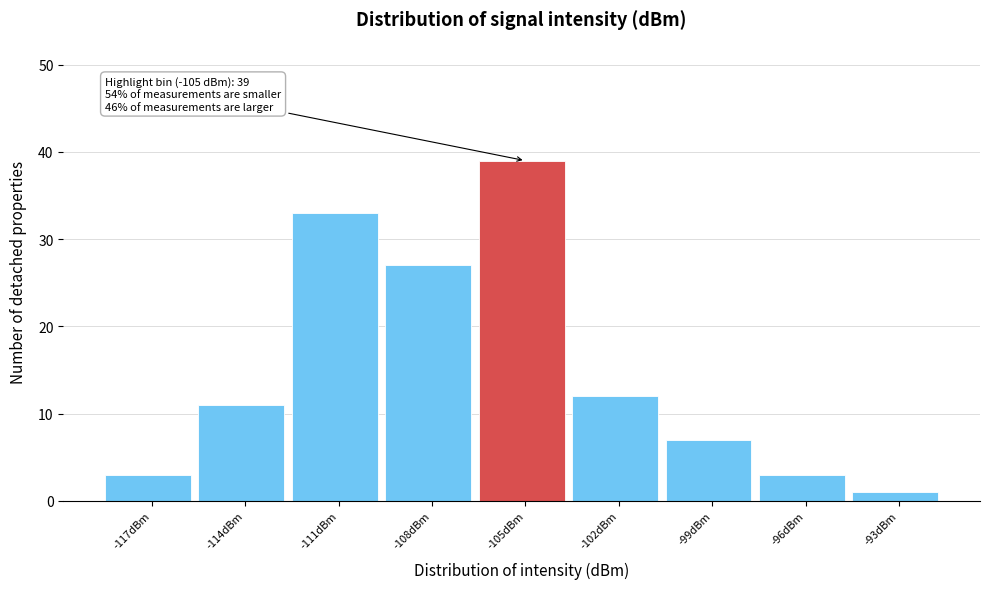

Reading right to left, list all the values displayed in this chart.

1	3	7	12	39	27	33	11	3